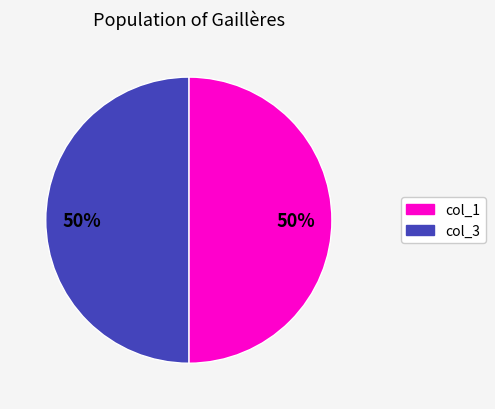

To the nearest percent, what is the average slice percentage?

50%